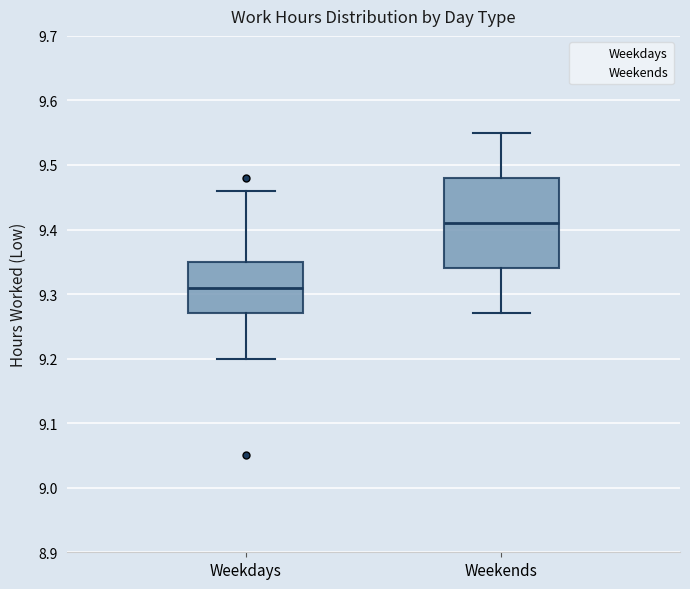

Which box has the lowest median line?

Weekdays